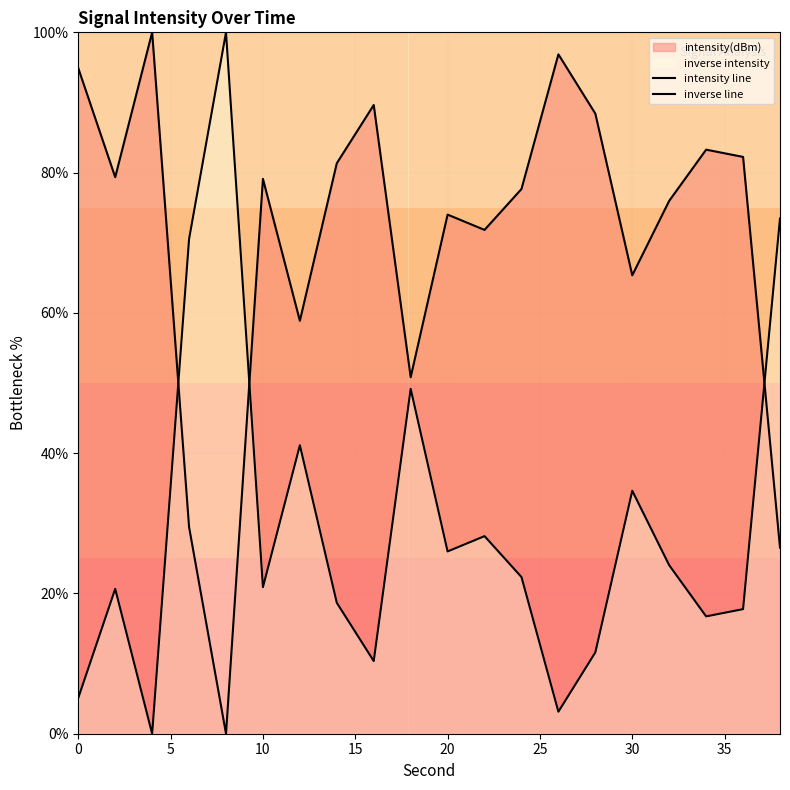

True or false: intensity line and inverse line cross at least once.

True